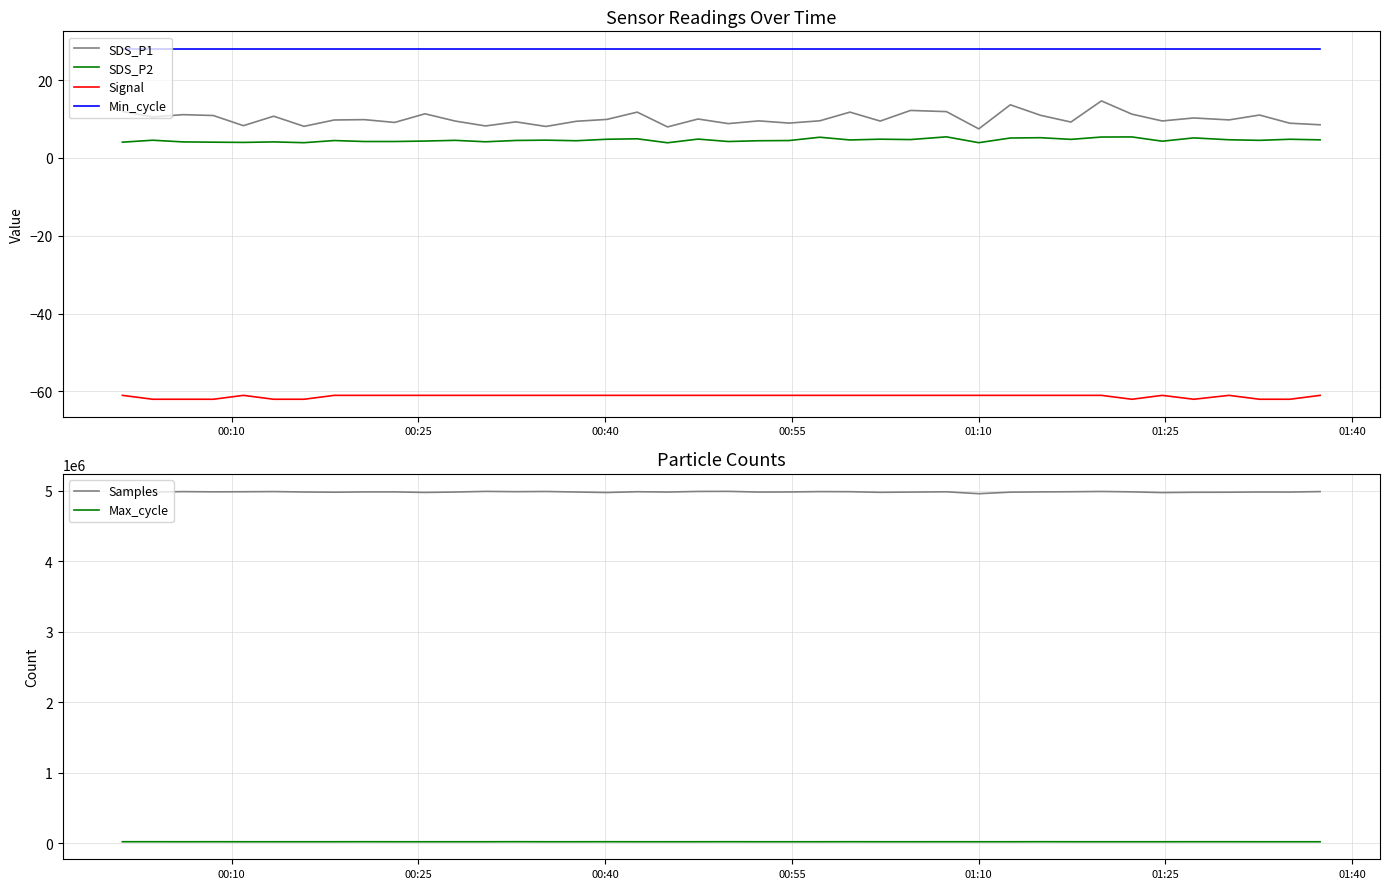

What are all the series names shown in the legend?

SDS_P1, SDS_P2, Signal, Min_cycle, Samples, Max_cycle